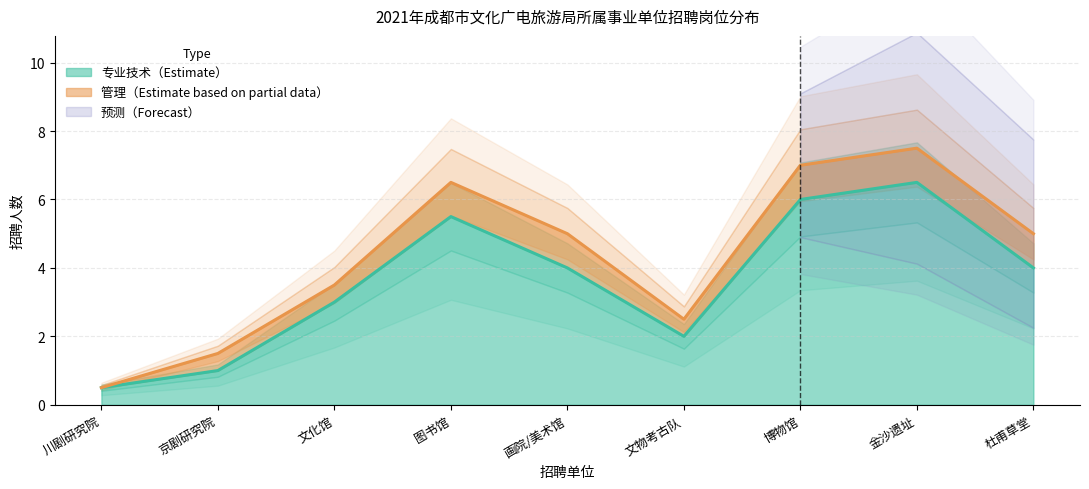

Which series changed the most between 成都市川剧研究院 and 成都市京剧研究院?

管理